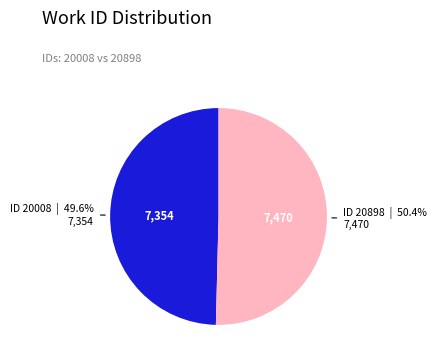

Is there any slice that represents more than half of the pie?

Yes